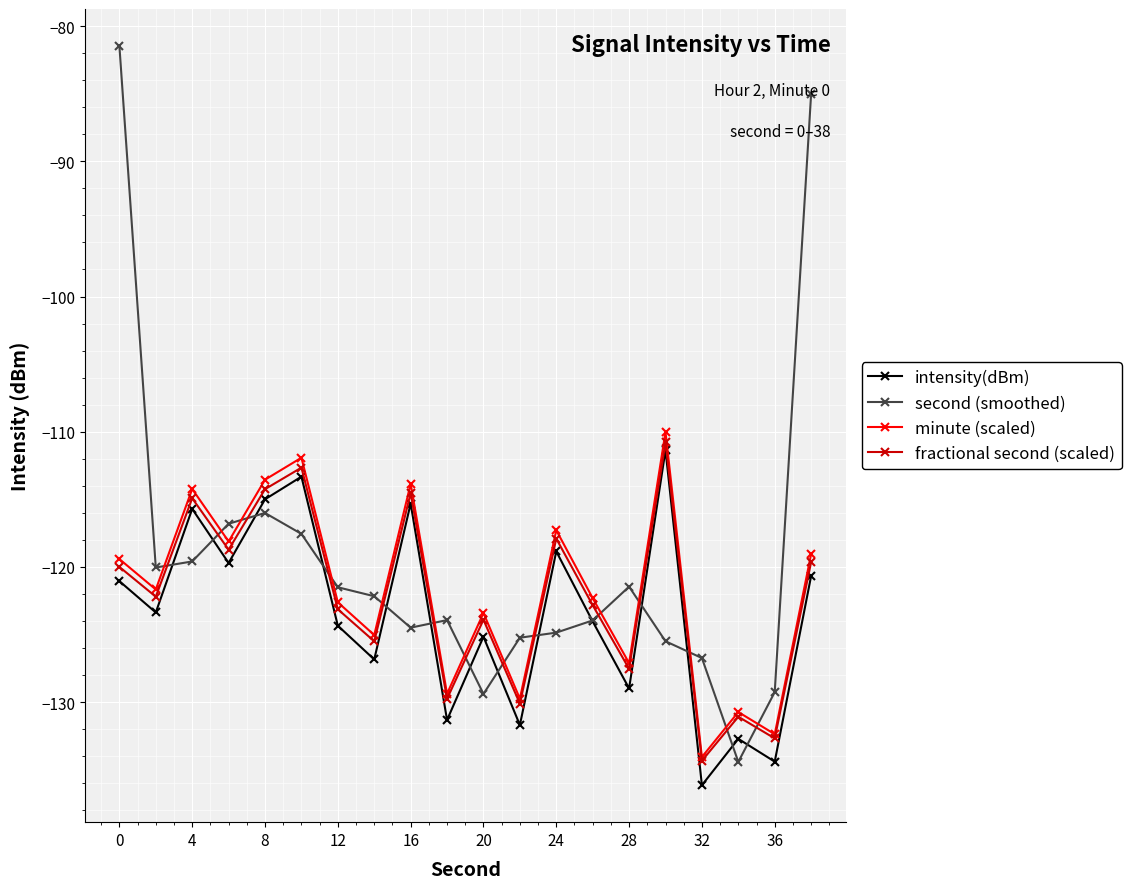

In minute (scaled), how many points are higher than both neighbors (excluding endpoints)?

7